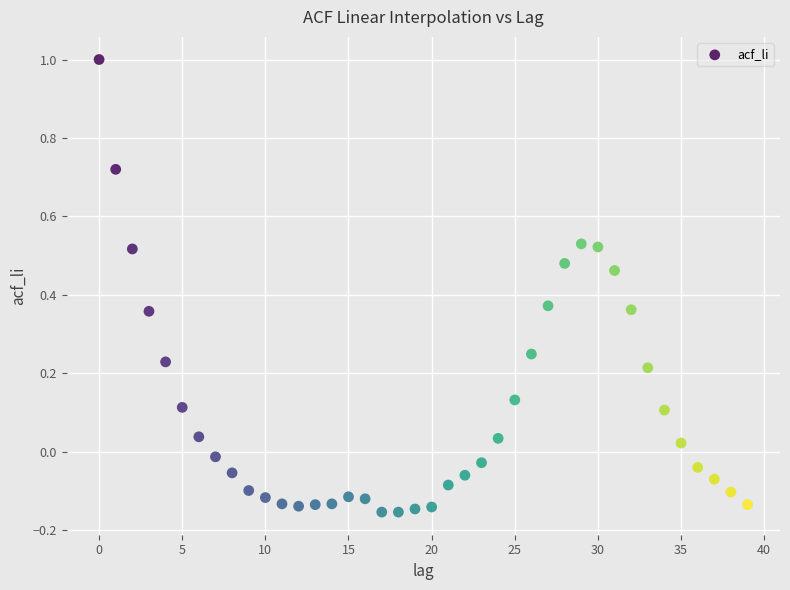

What is the range of Y values (max minus min)?

1.2